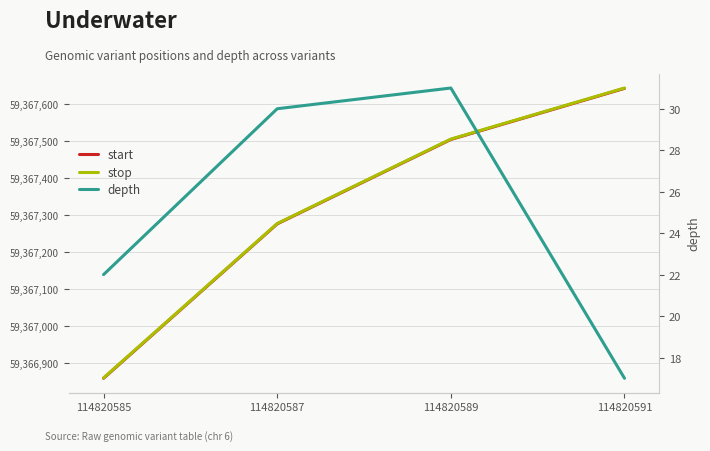

Reading right to left, what are all the values shown in this chart?

start: 114820591=59367642	114820589=59367504	114820587=59367276	114820585=59366859
stop: 114820591=59367643	114820589=59367505	114820587=59367277	114820585=59366860
depth: 114820591=17	114820589=31	114820587=30	114820585=22